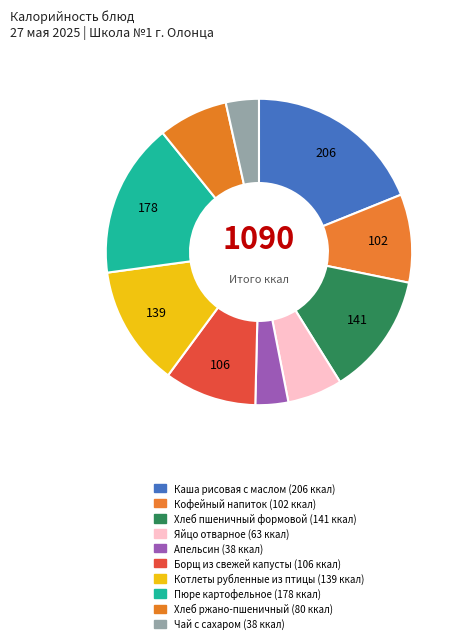

Count the number of slices in the pie.

10